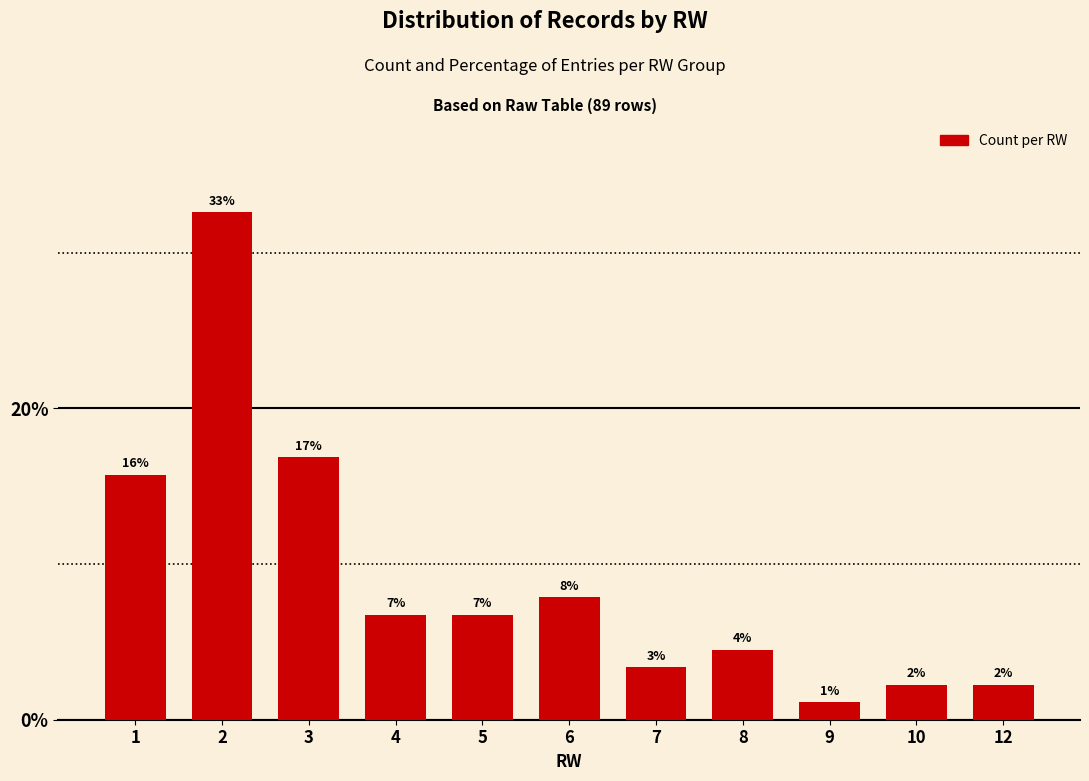

Rank the categories by value from highest to lowest.

2, 3, 1, 6, 4, 5, 8, 7, 10, 12, 9